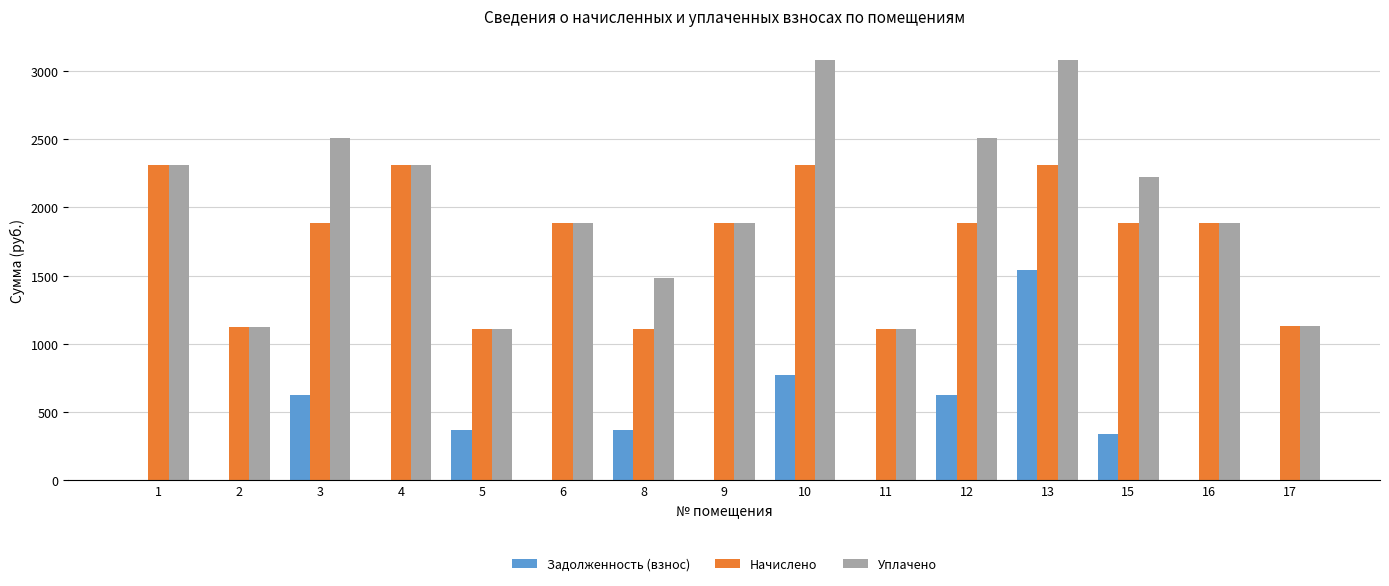

What value does the Начислено series have at 13?

2311.7